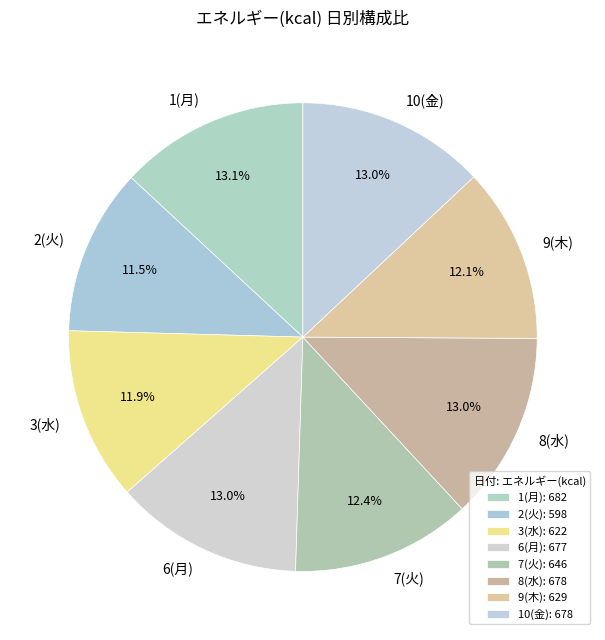

Does 8(水) account for over 50% of the chart?

No